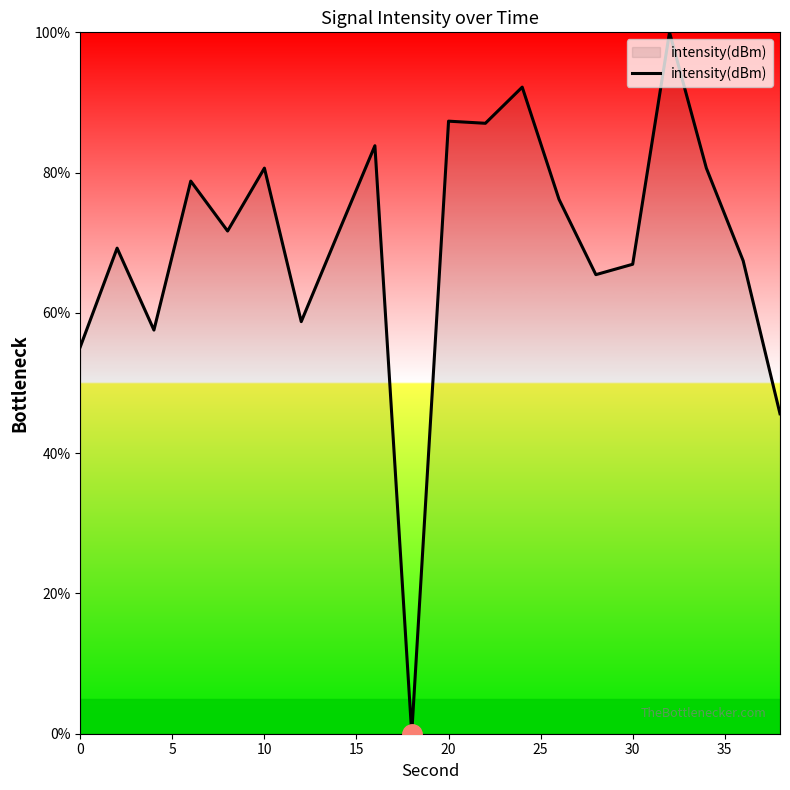

What is the maximum value shown in the chart?

100.0